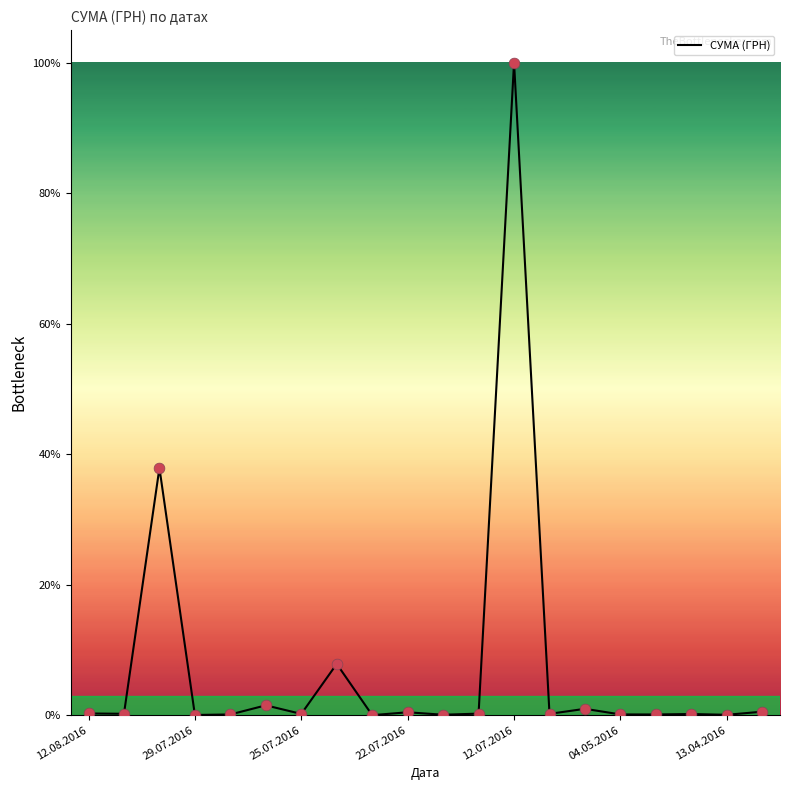

What is the difference between the maximum and minimum values?

100.0